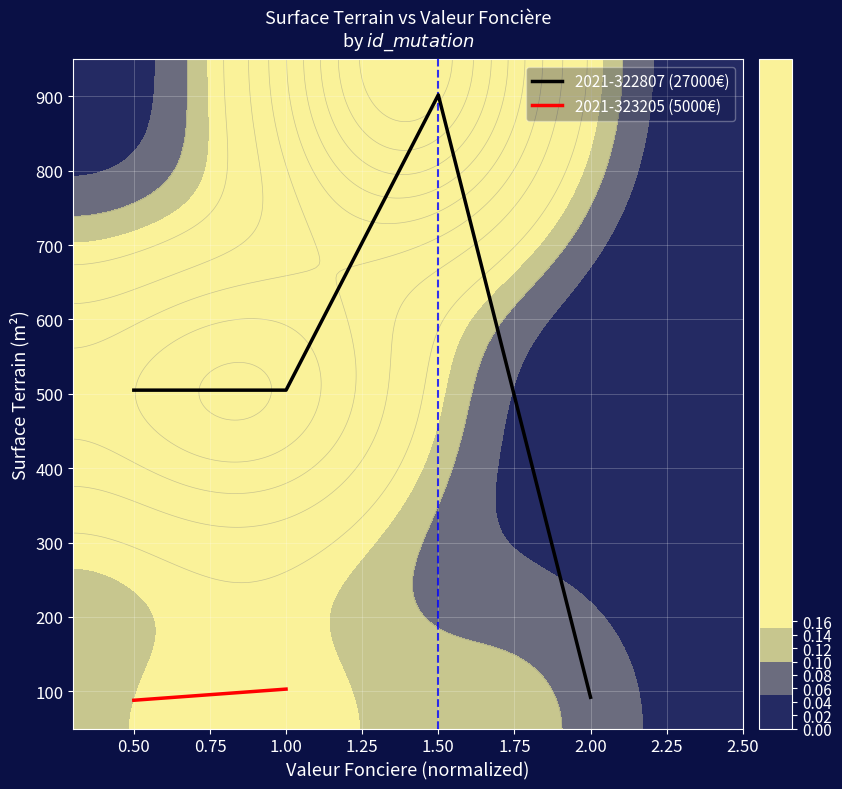

The value of 2021-322807 (27000€) at 0.50 is 192. True or false?

False